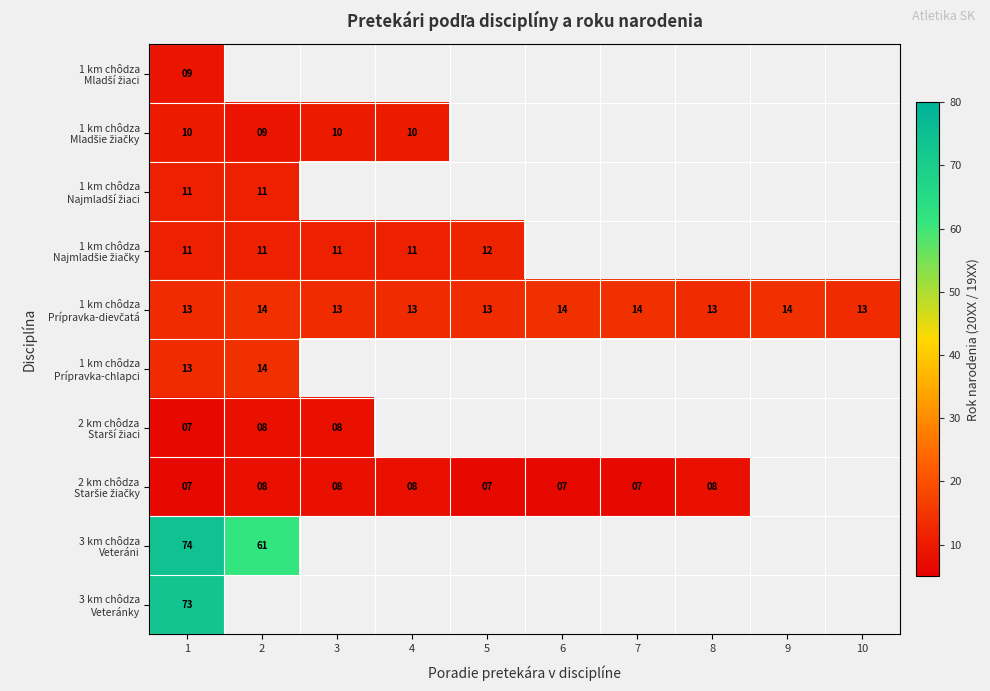

How many categories are shown in the chart?

10